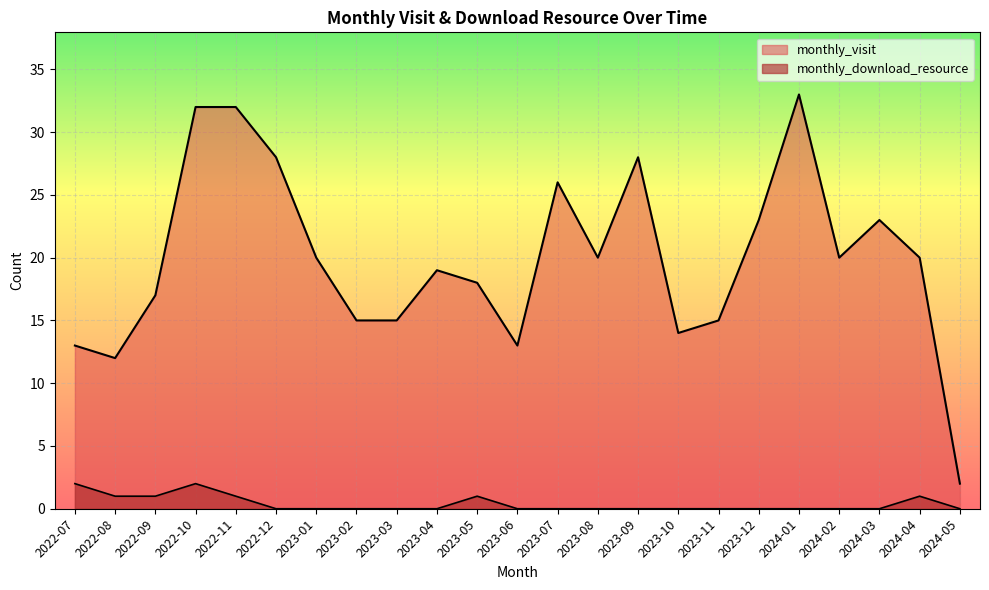

Which has a higher value, 2023-12 or 2023-09?

2023-09